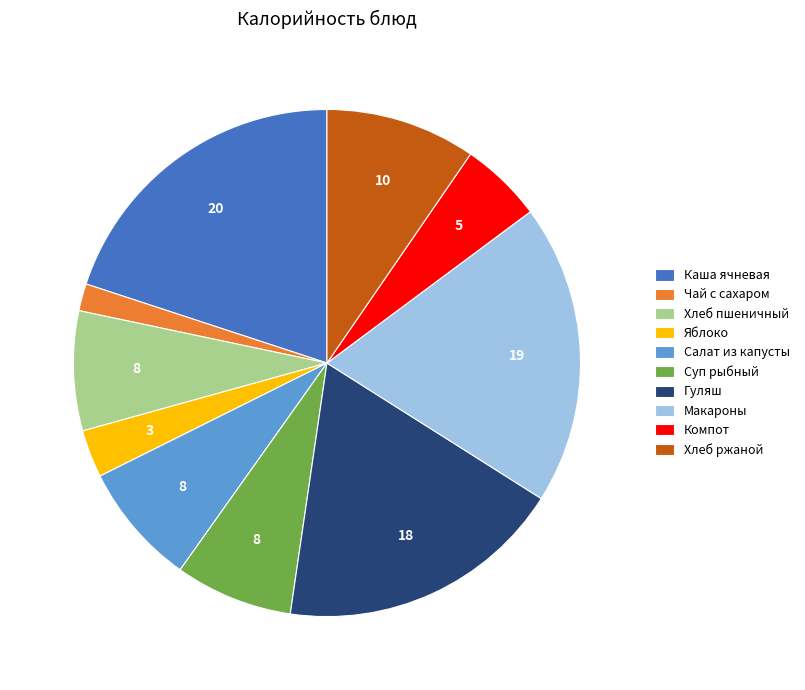

How many slices are in this pie chart?

10